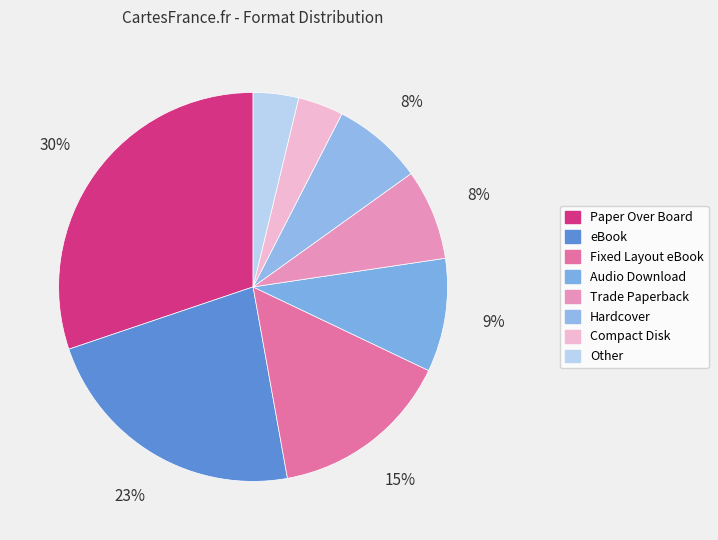

Is Compact Disk the majority of the pie?

No